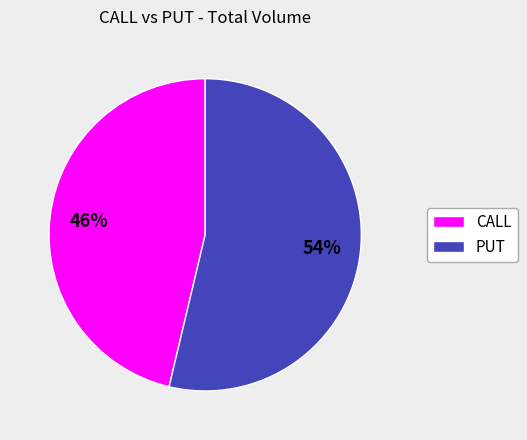

What is the ratio of the value at CALL to the value at PUT?

0.9